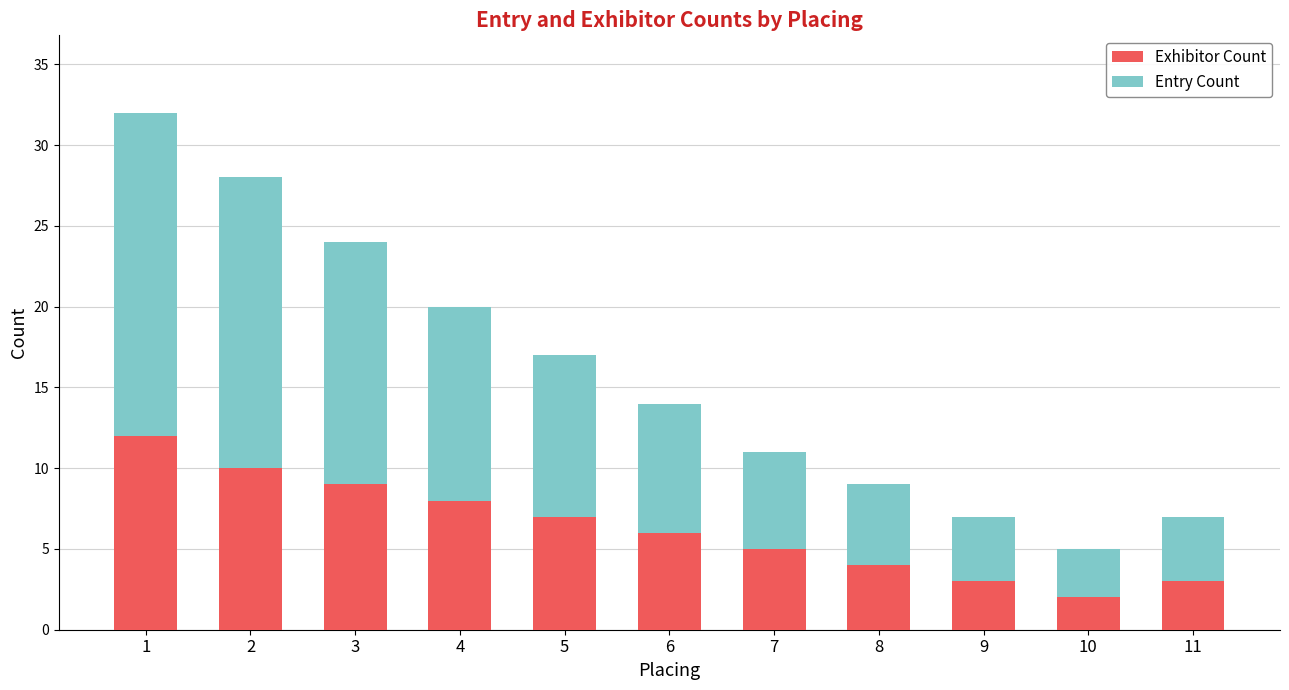

What is the highest value of the Exhibitor Count series?

12